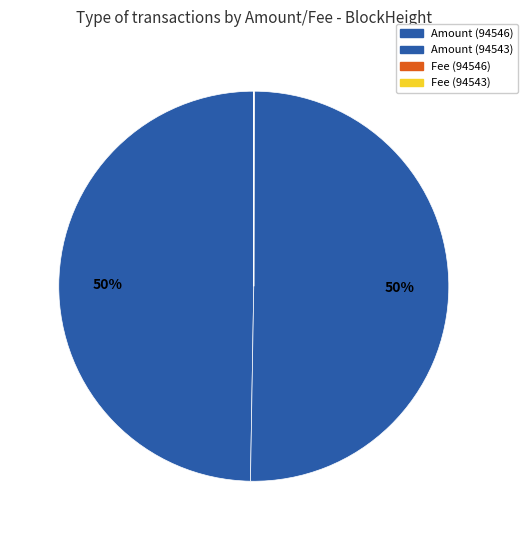

Count the number of slices in the pie.

2